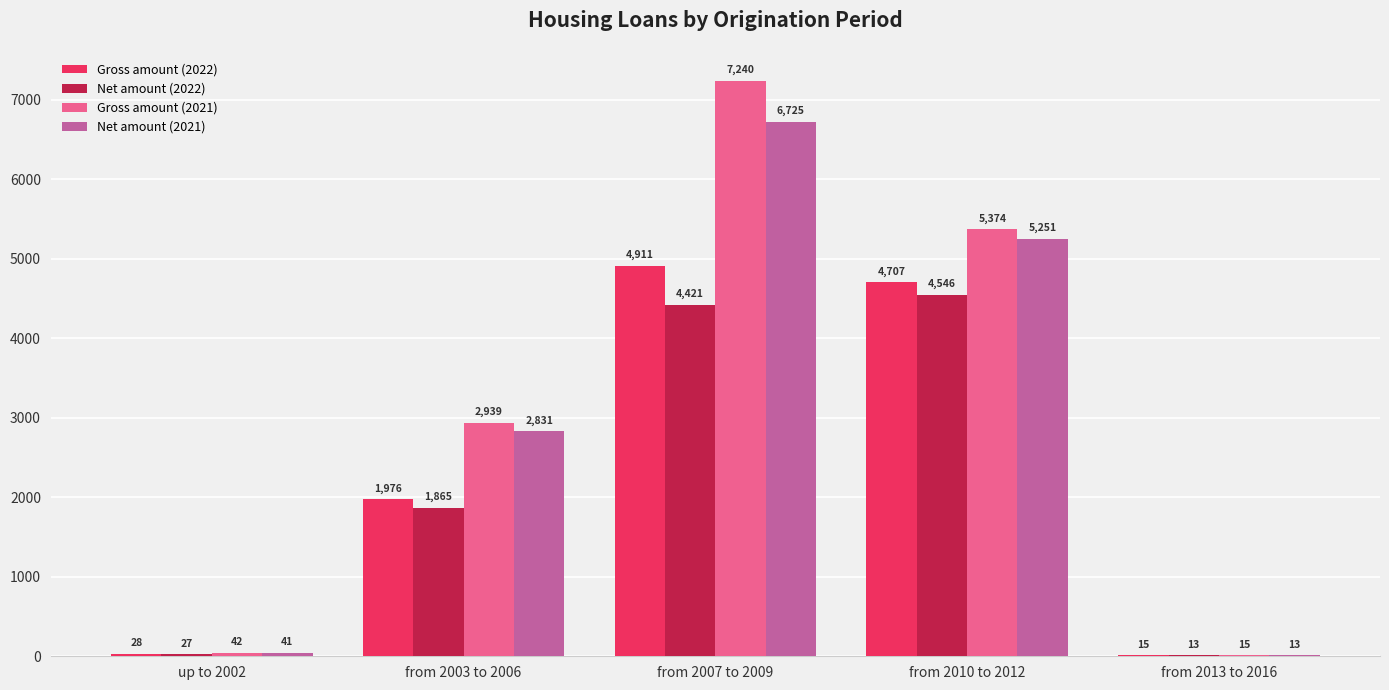

How many groups of bars are there?

5